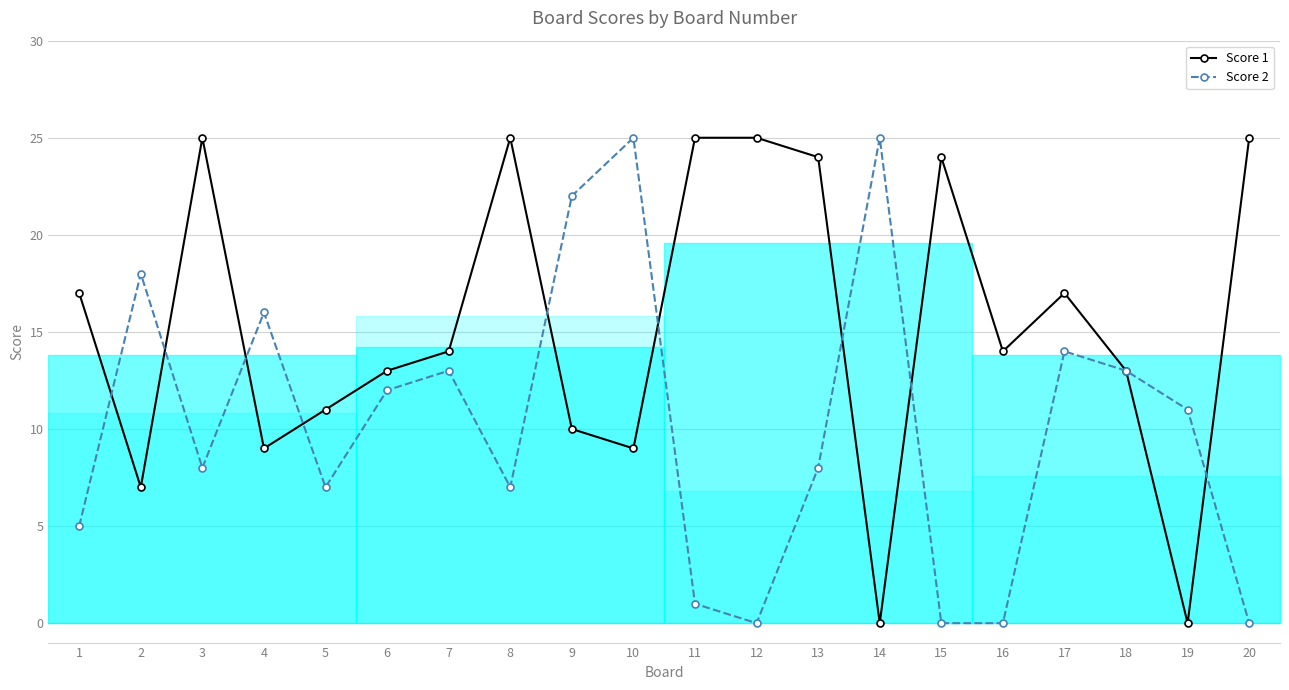

Reading left to right, what are all the values shown in this chart?

Score 1: 1=17	2=7	3=25	4=9	5=11	6=13	7=14	8=25	9=10	10=9	11=25	12=25	13=24	14=0	15=24	16=14	17=17	18=13	19=0	20=25
Score 2: 1=5	2=18	3=8	4=16	5=7	6=12	7=13	8=7	9=22	10=25	11=1	12=0	13=8	14=25	15=0	16=0	17=14	18=13	19=11	20=0